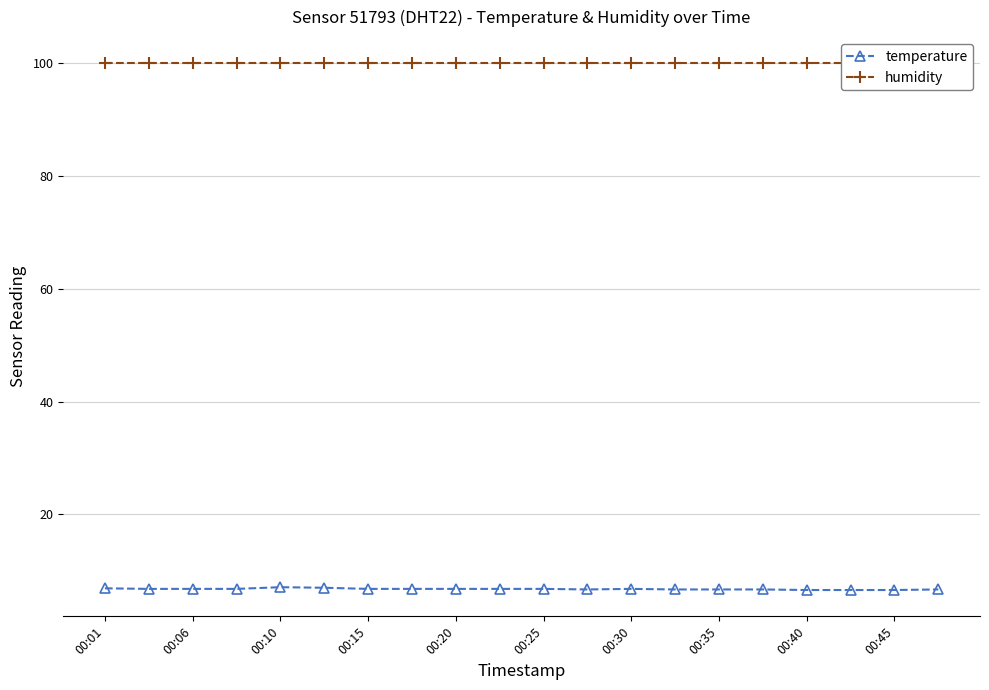

Read the temperature value at 00:30.

6.8